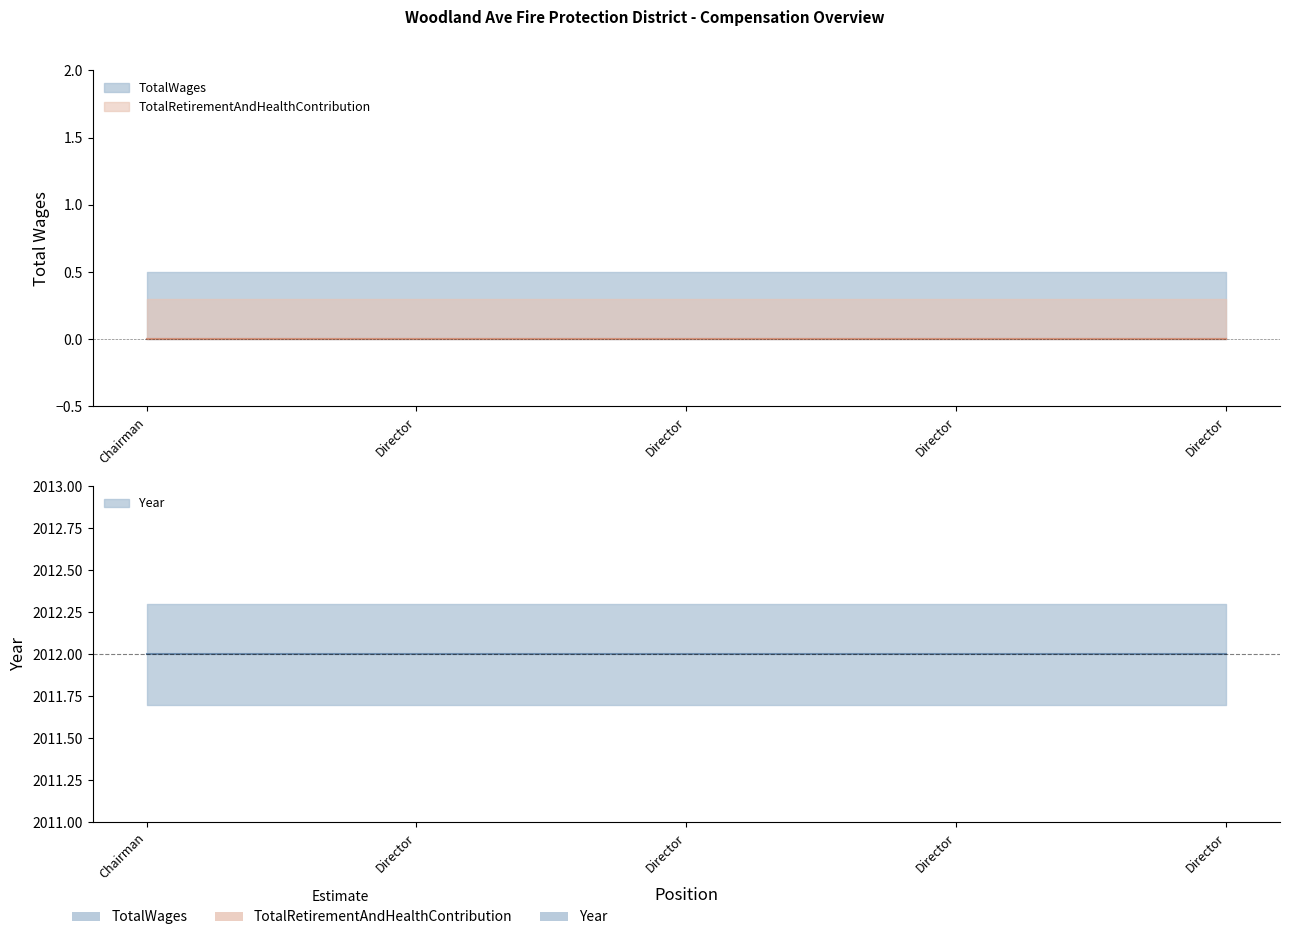

How many data points does each series have?

5